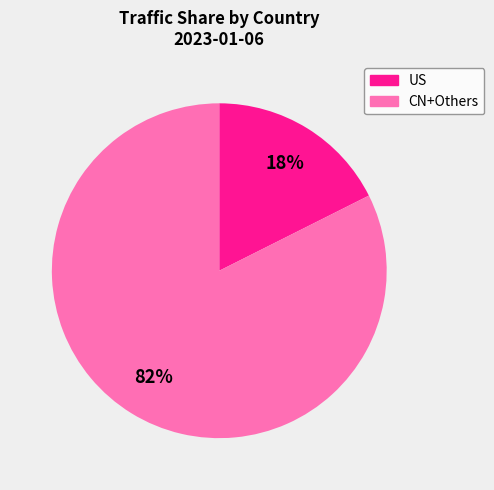

How many slices are in this pie chart?

2